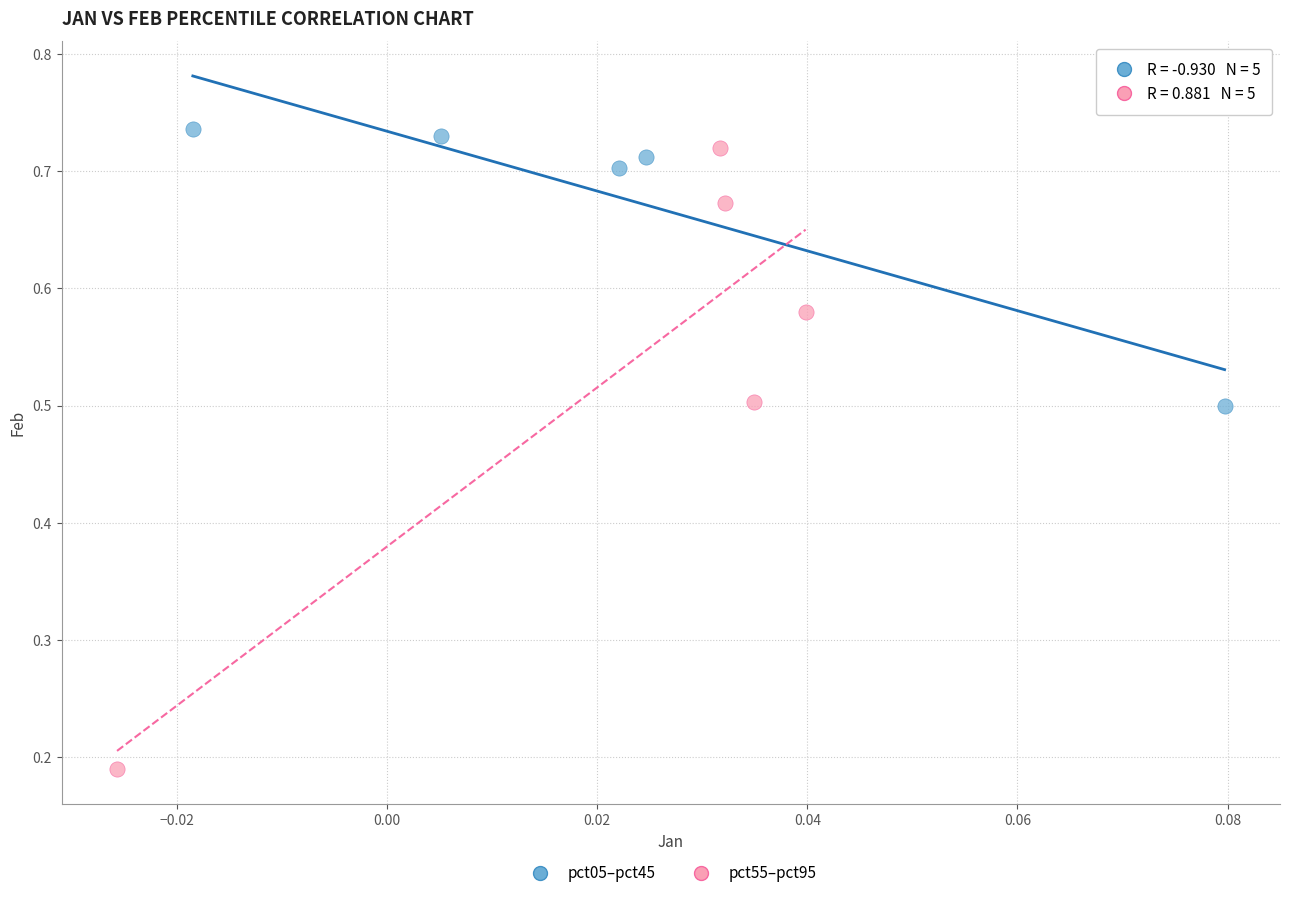

Which series contains the lowest Y value?

pct55–pct95